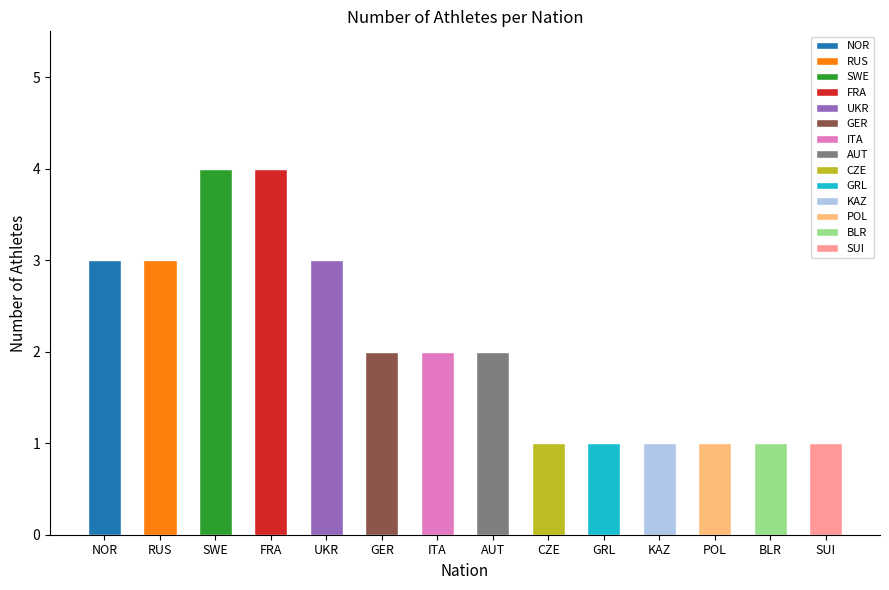

What is the greatest value displayed?

4